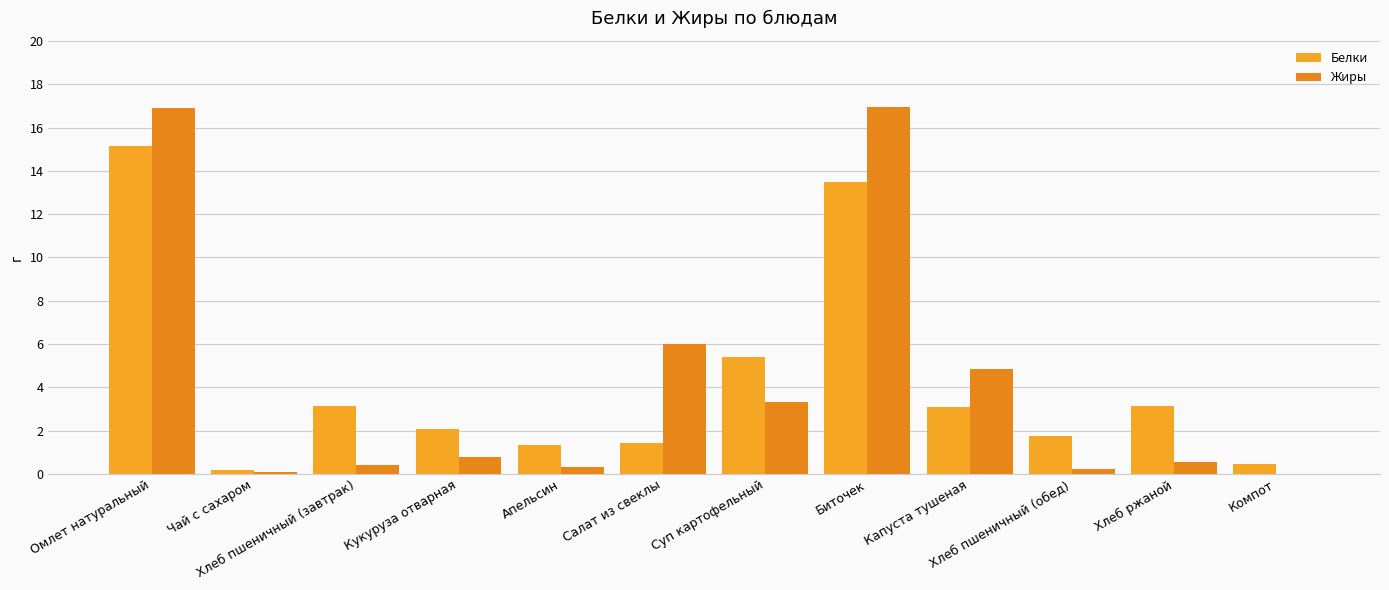

How many groups of bars are there?

12